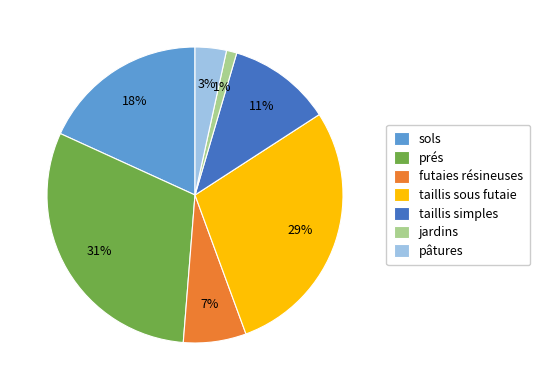

What is the largest slice in the pie chart?

prés